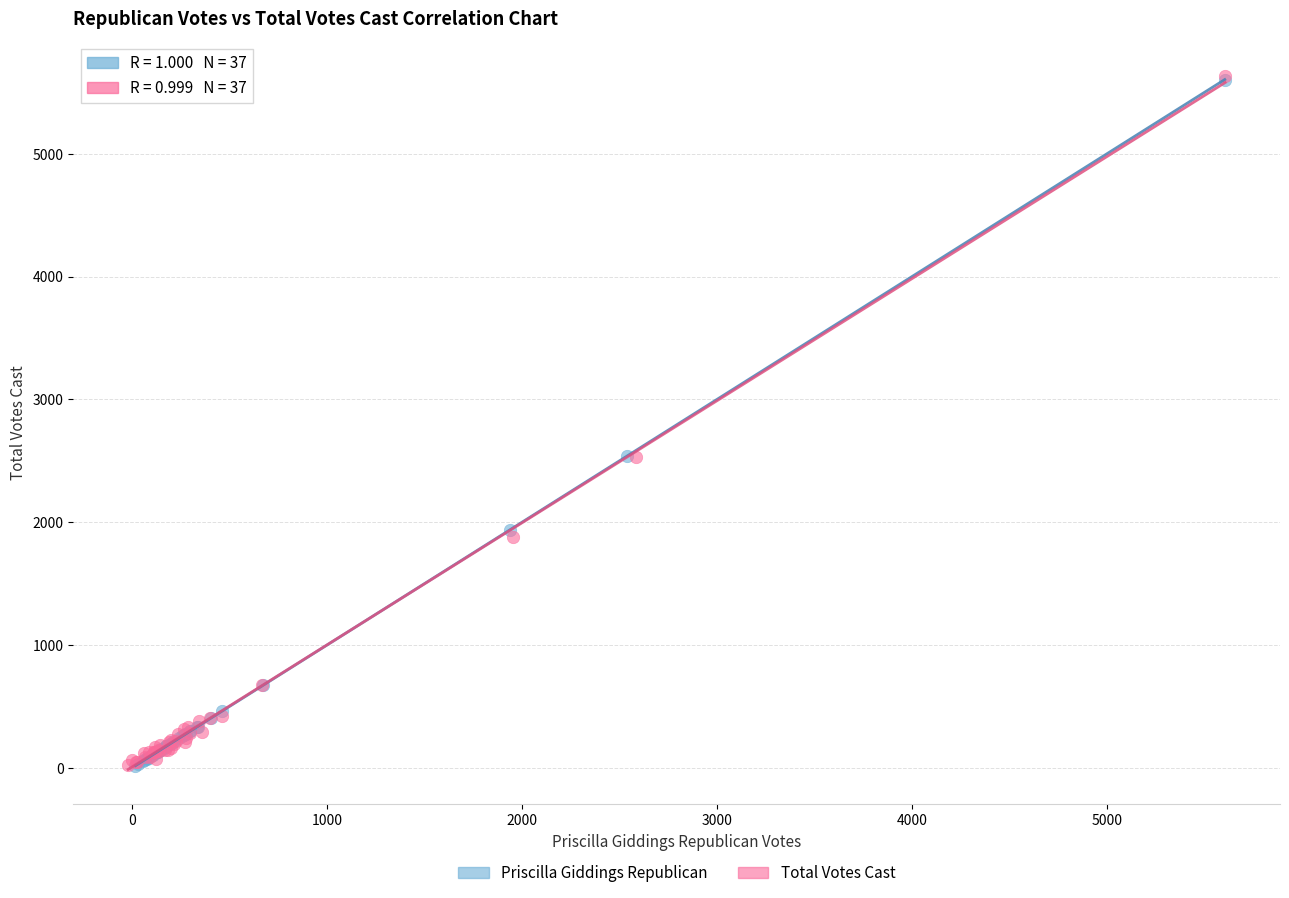

What are all the series names shown in the legend?

Priscilla Giddings Republican, Total Votes Cast